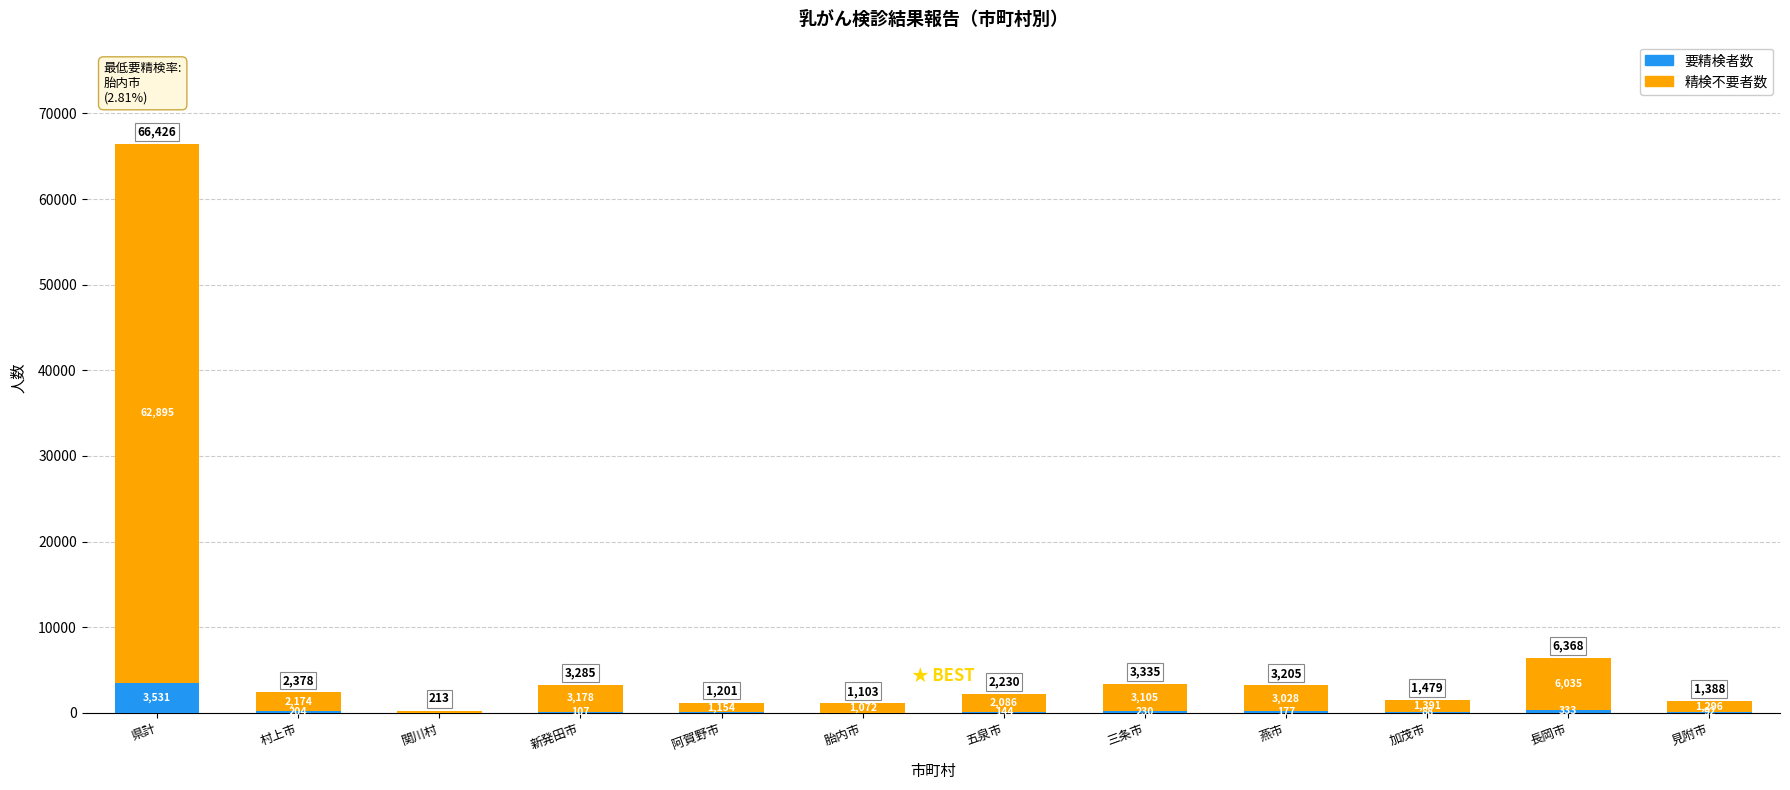

How many categories are shown in the chart?

12